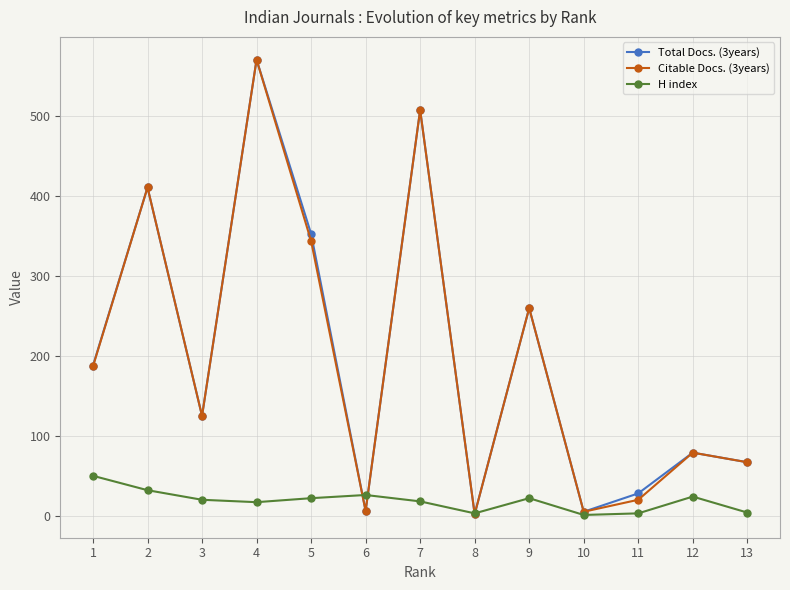

Between which two adjacent categories do Citable Docs. (3years) and H index first intersect?

5 and 6